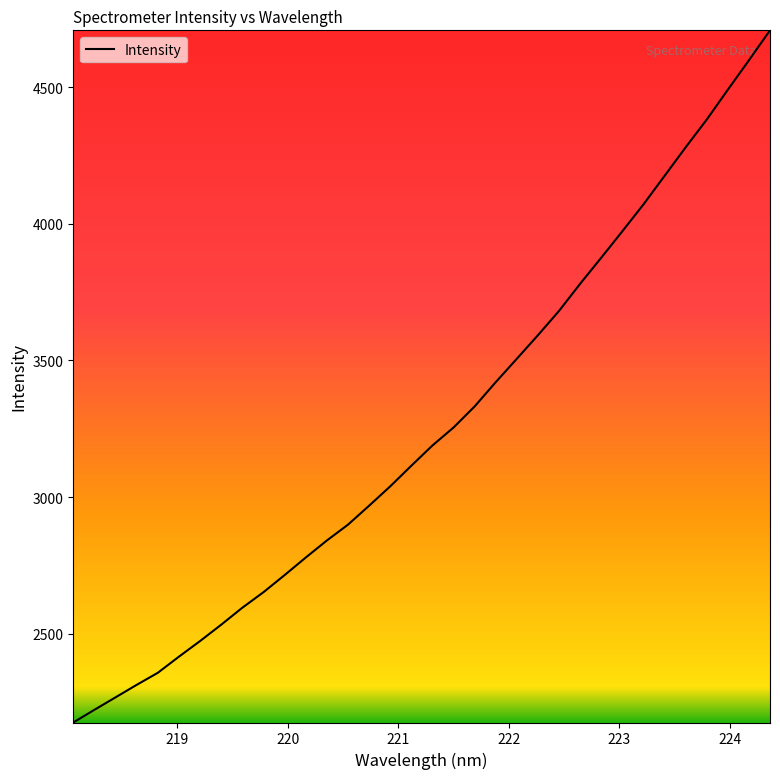

What is the maximum value shown in the chart?

4707.7